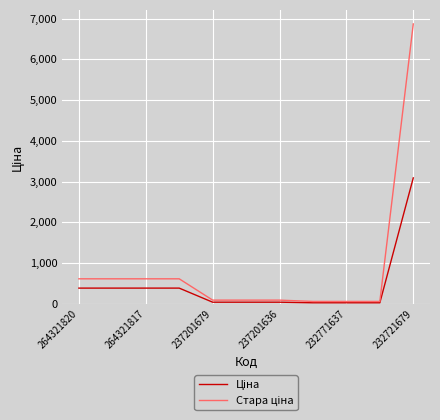

At which category is the sum across all series the highest?

232721679